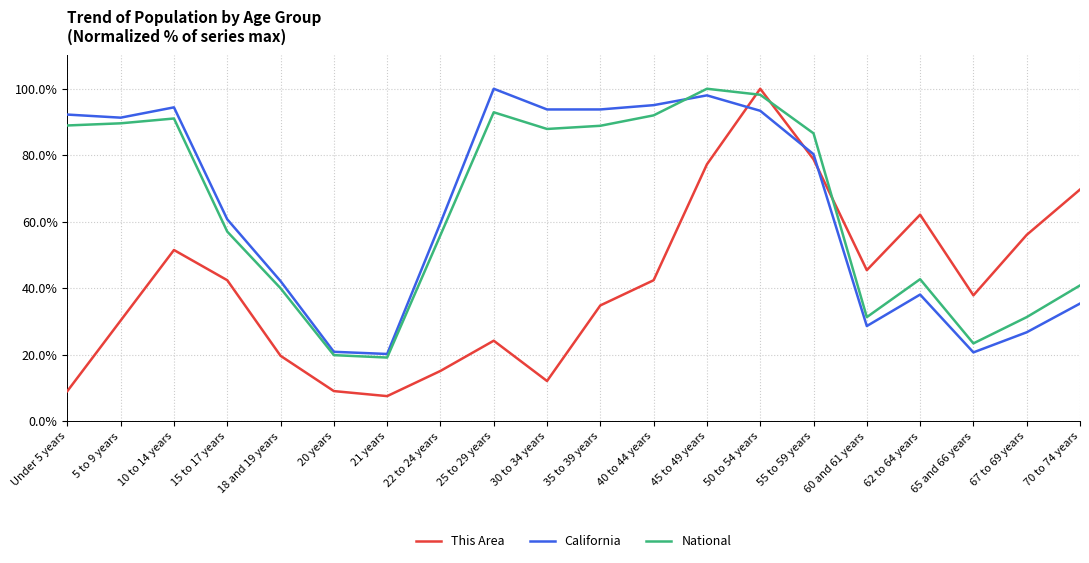

At 67 to 69 years, list the series in order from largest to smallest.

This Area, National, California